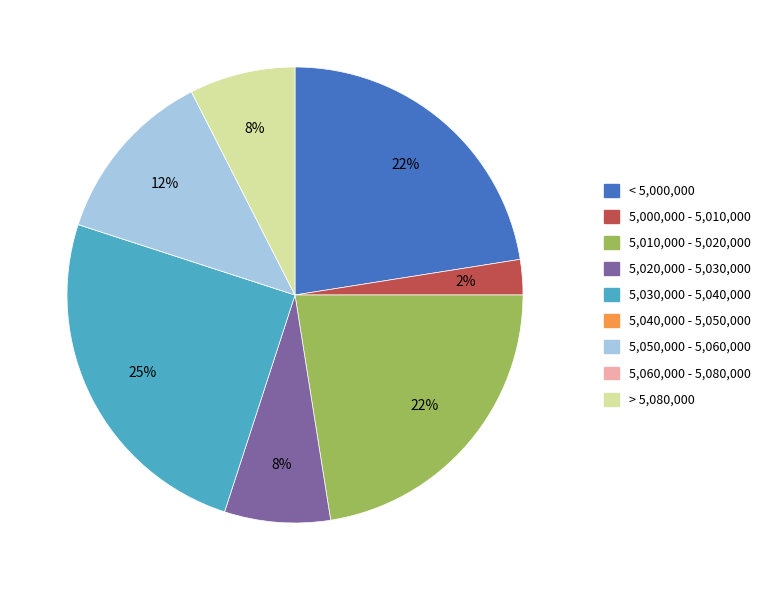

To the nearest percent, what is the average slice percentage?

11%